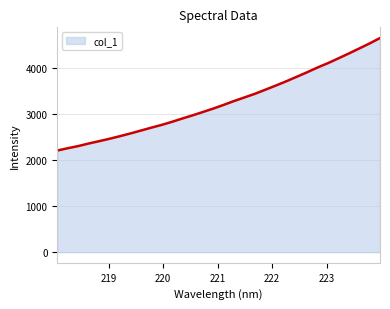

What is the minimum value shown in the chart?

2211.7